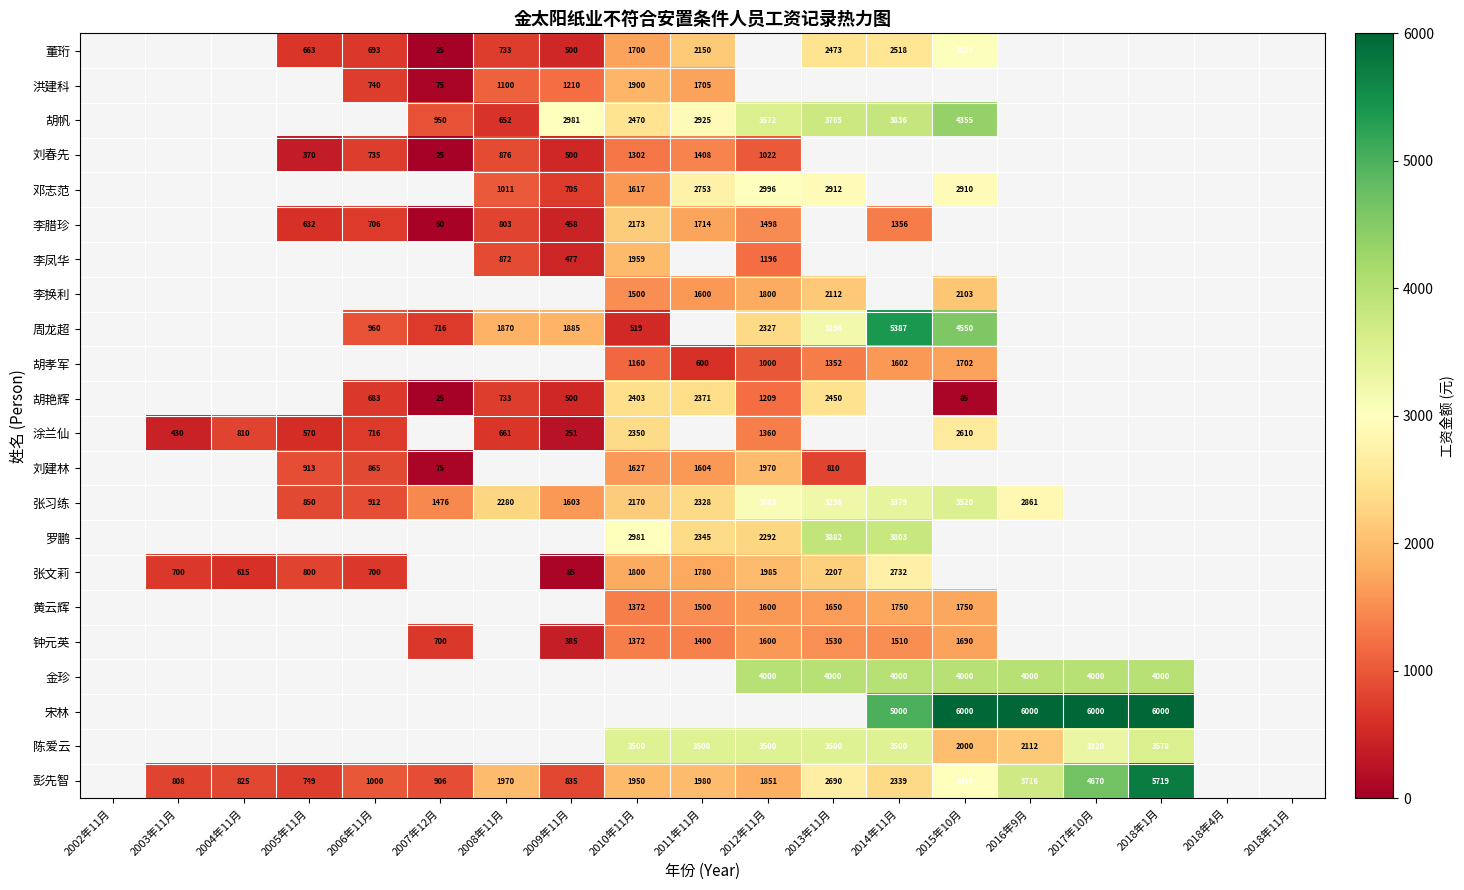

Is it true that 宋林 equals 4035 at 2016年9月?

False